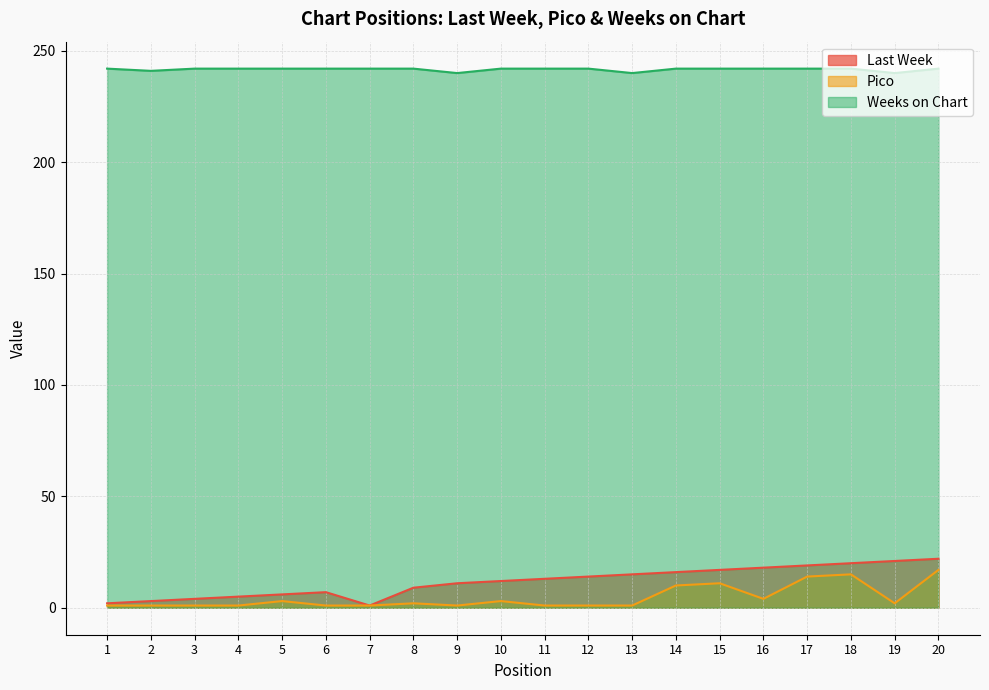

At which category does the chart reach its peak across all series?

1